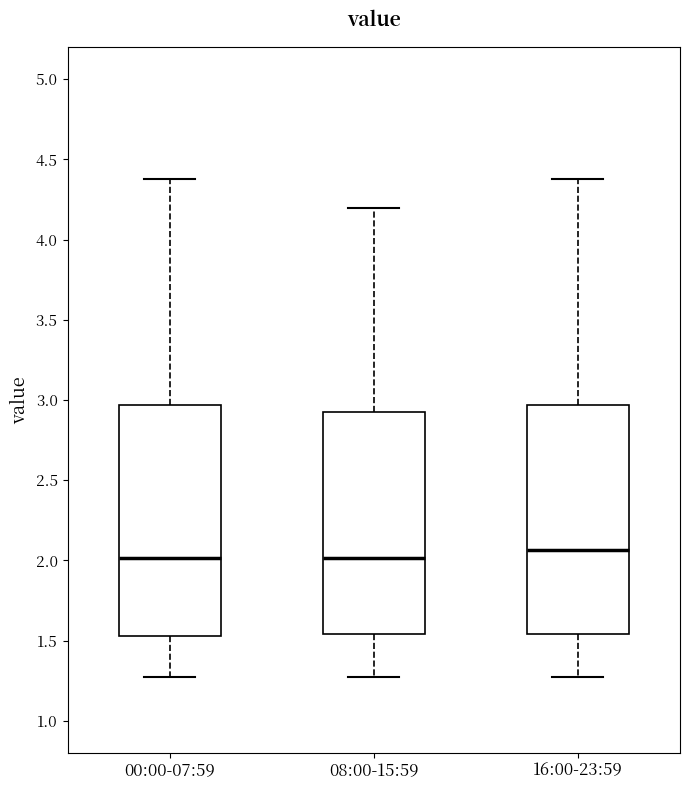

Reading left to right, transcribe this box plot: for each box, give where its median line is, the range the box spans, and where its two whiskers end, as read against the y-axis. The values are not printed on the chart, so give them approximately, as read against the axis.

00:00-07:59: median 2.00, box 1.55 to 2.95, whiskers 1.25 to 4.40
08:00-15:59: median 2.00, box 1.55 to 2.95, whiskers 1.25 to 4.20
16:00-23:59: median 2.05, box 1.55 to 2.95, whiskers 1.25 to 4.40